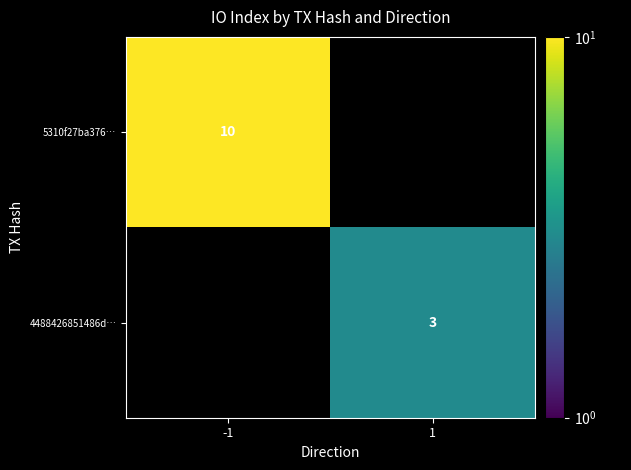

The 4488426851486d… series shows 3 at 1. True or false?

True